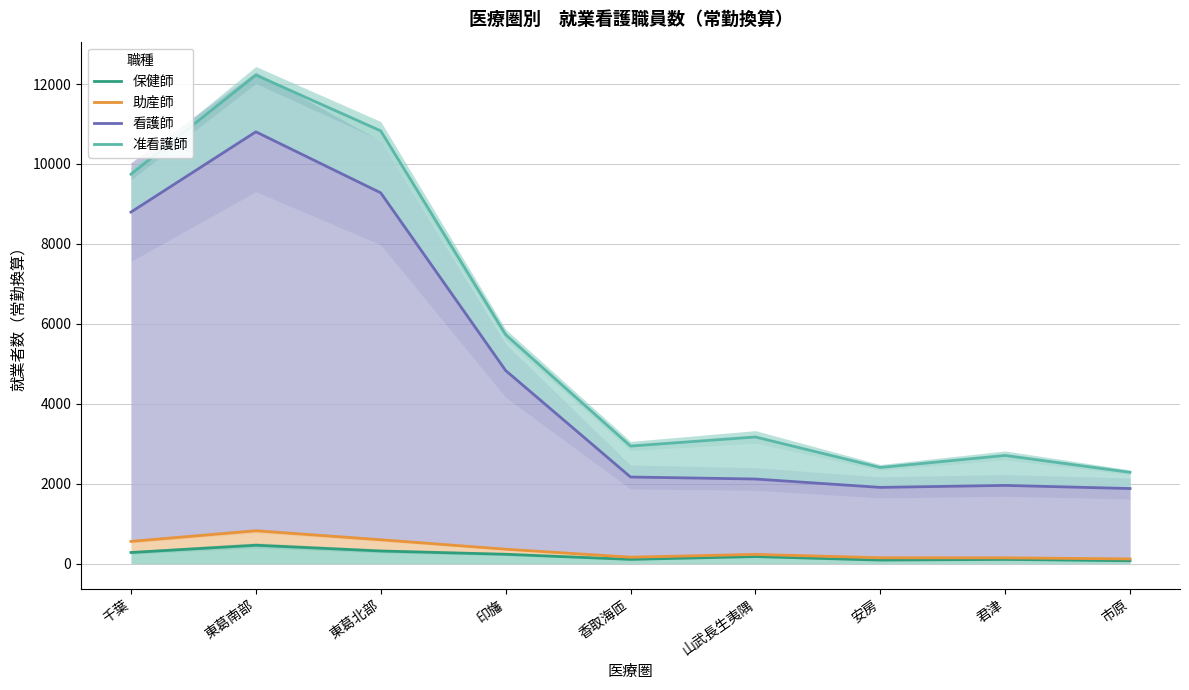

How many data points in 助産師 are above 230?

5